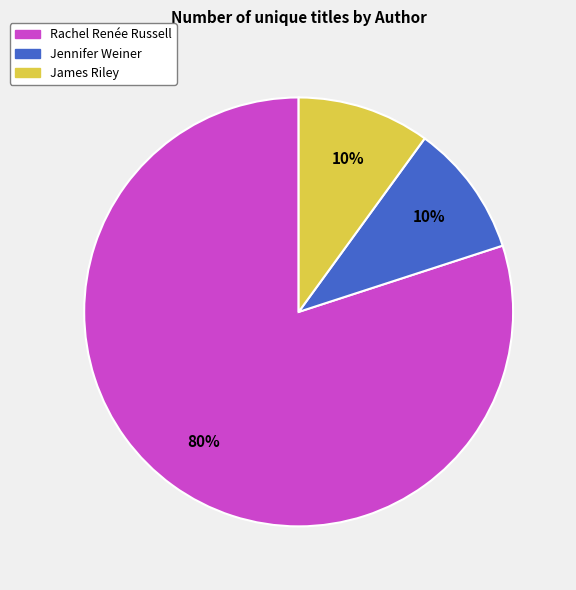

What is the majority slice?

Rachel Renée Russell